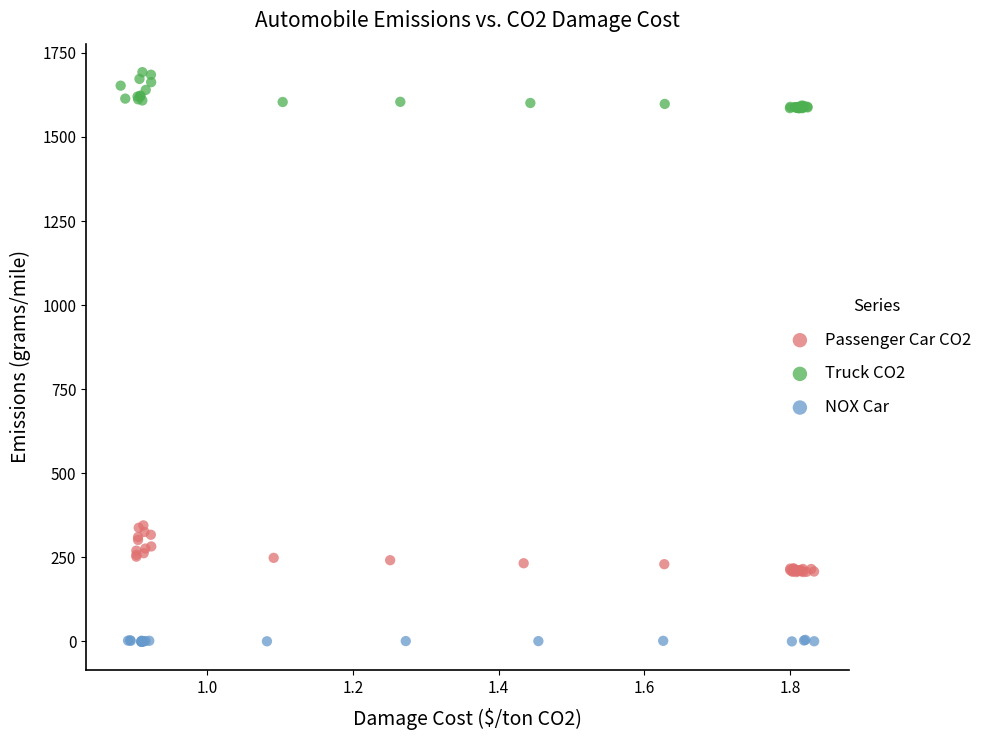

Which series reaches the minimum Y coordinate?

NOX Car